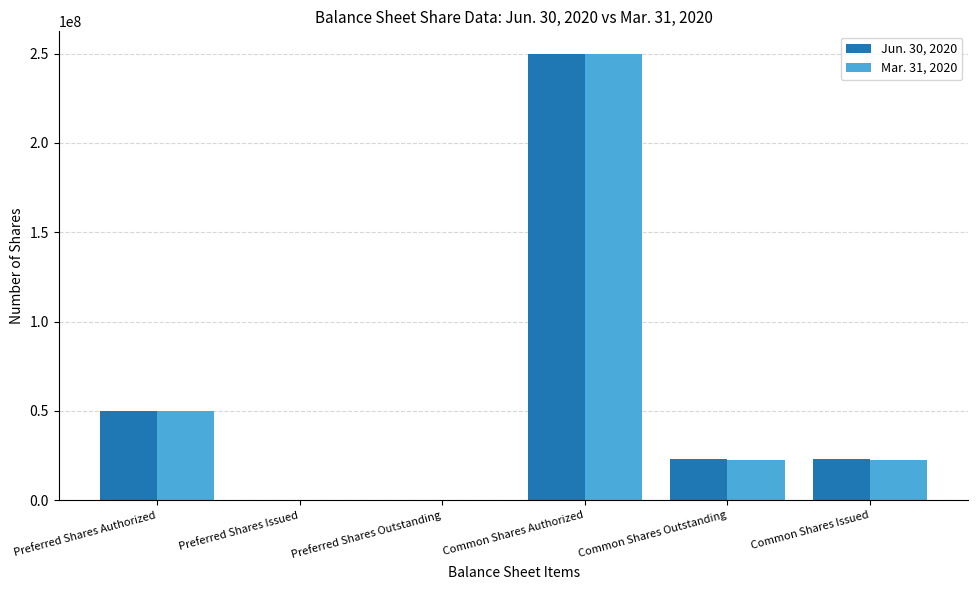

Is it true that Jun. 30, 2020 equals 340845482 at Common Shares Authorized?

False